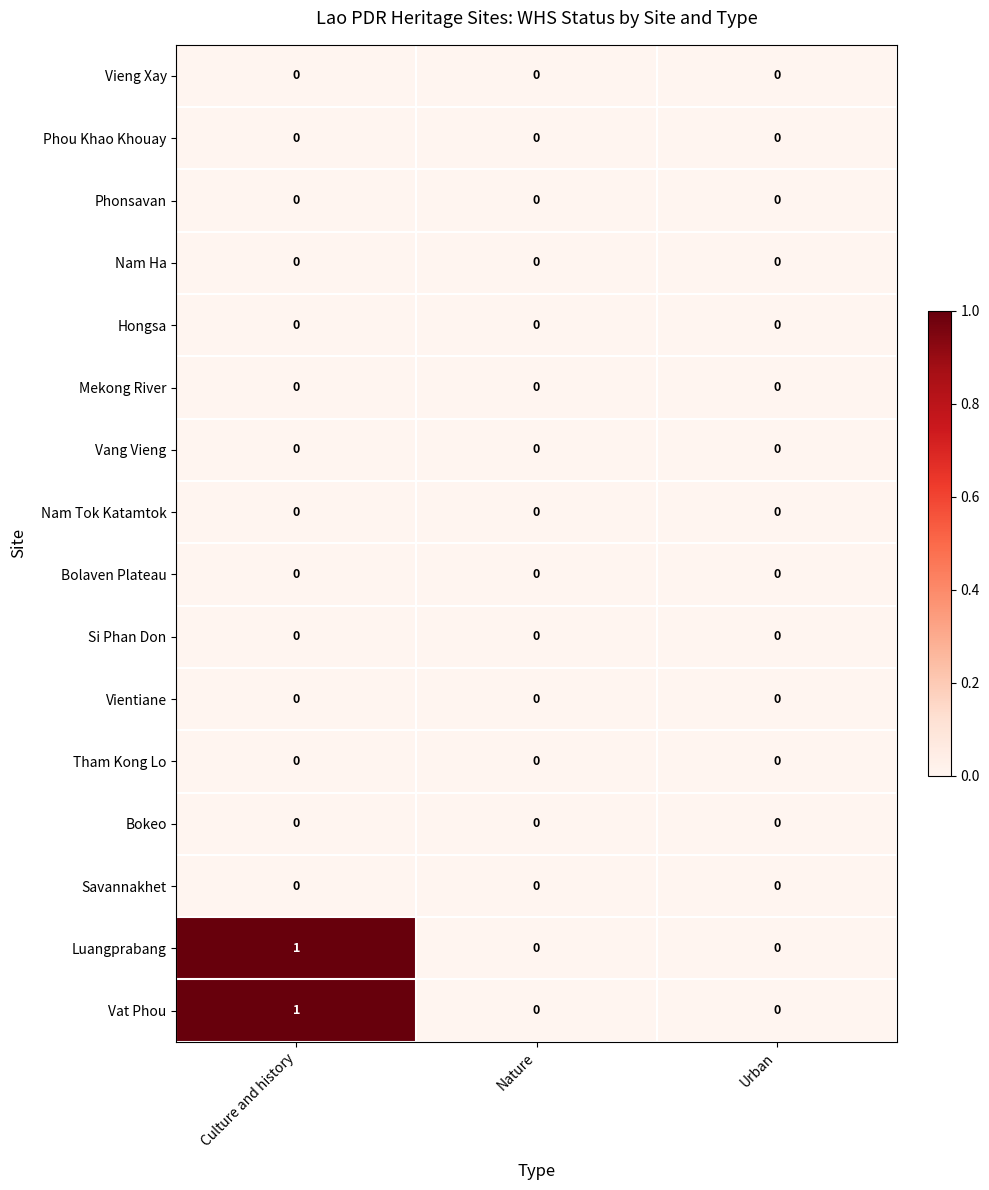

At which category is the sum across all series the highest?

Culture and history